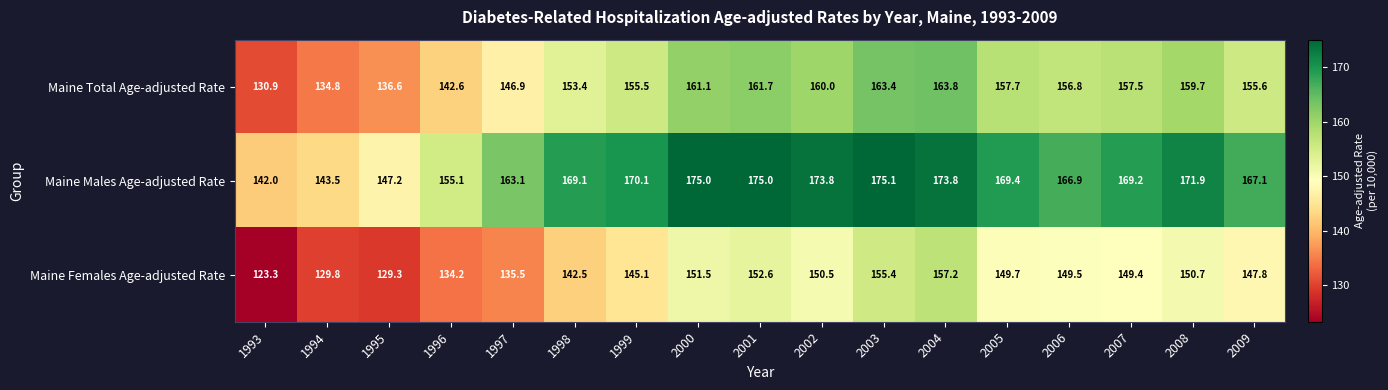

What is the highest value of the Maine Total Age-adjusted Rate series?

163.8